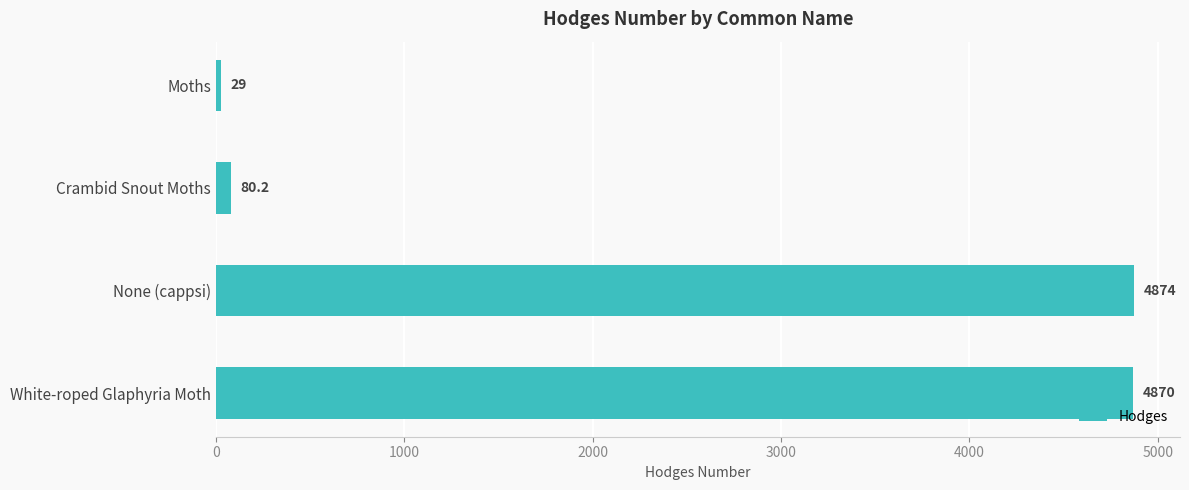

At which label is the value closest to 2451?

Crambid Snout Moths